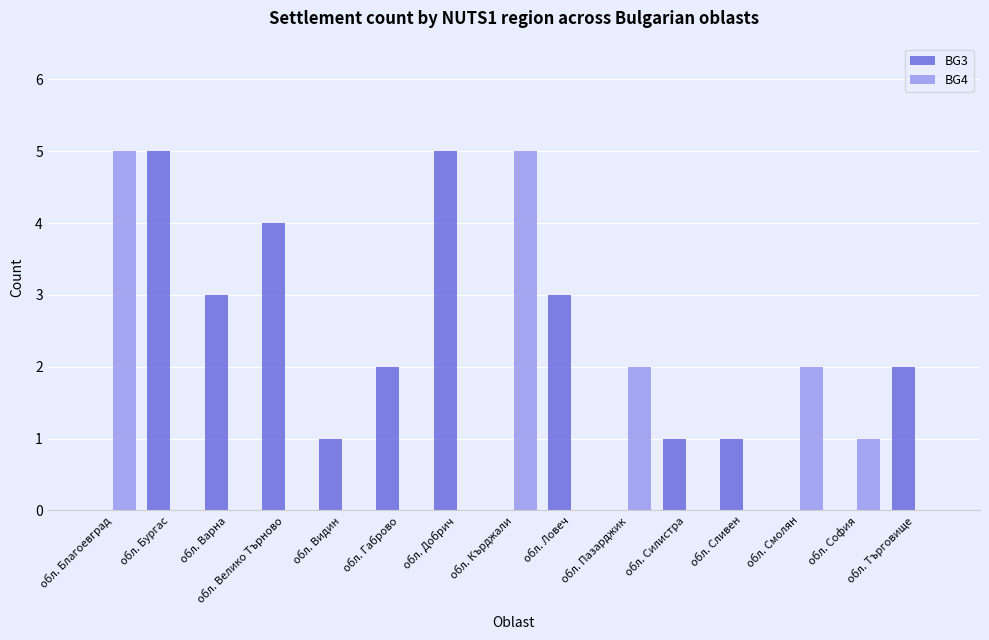

What is the greatest value displayed?

5